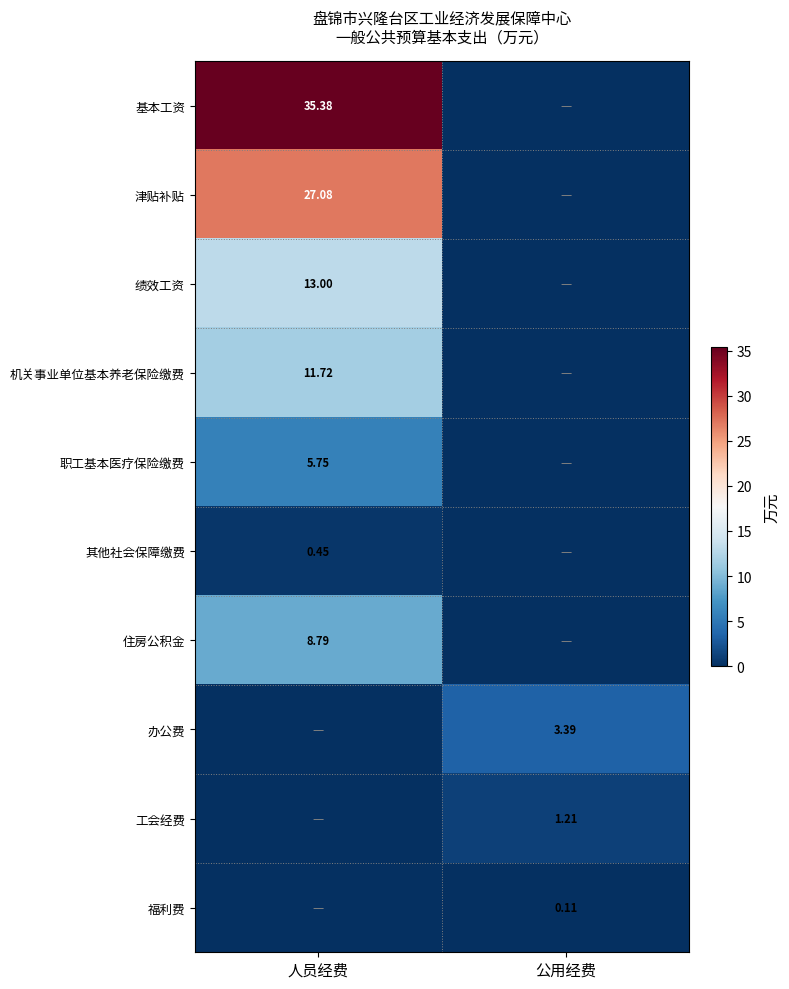

Which series has the largest total across all categories?

基本工资